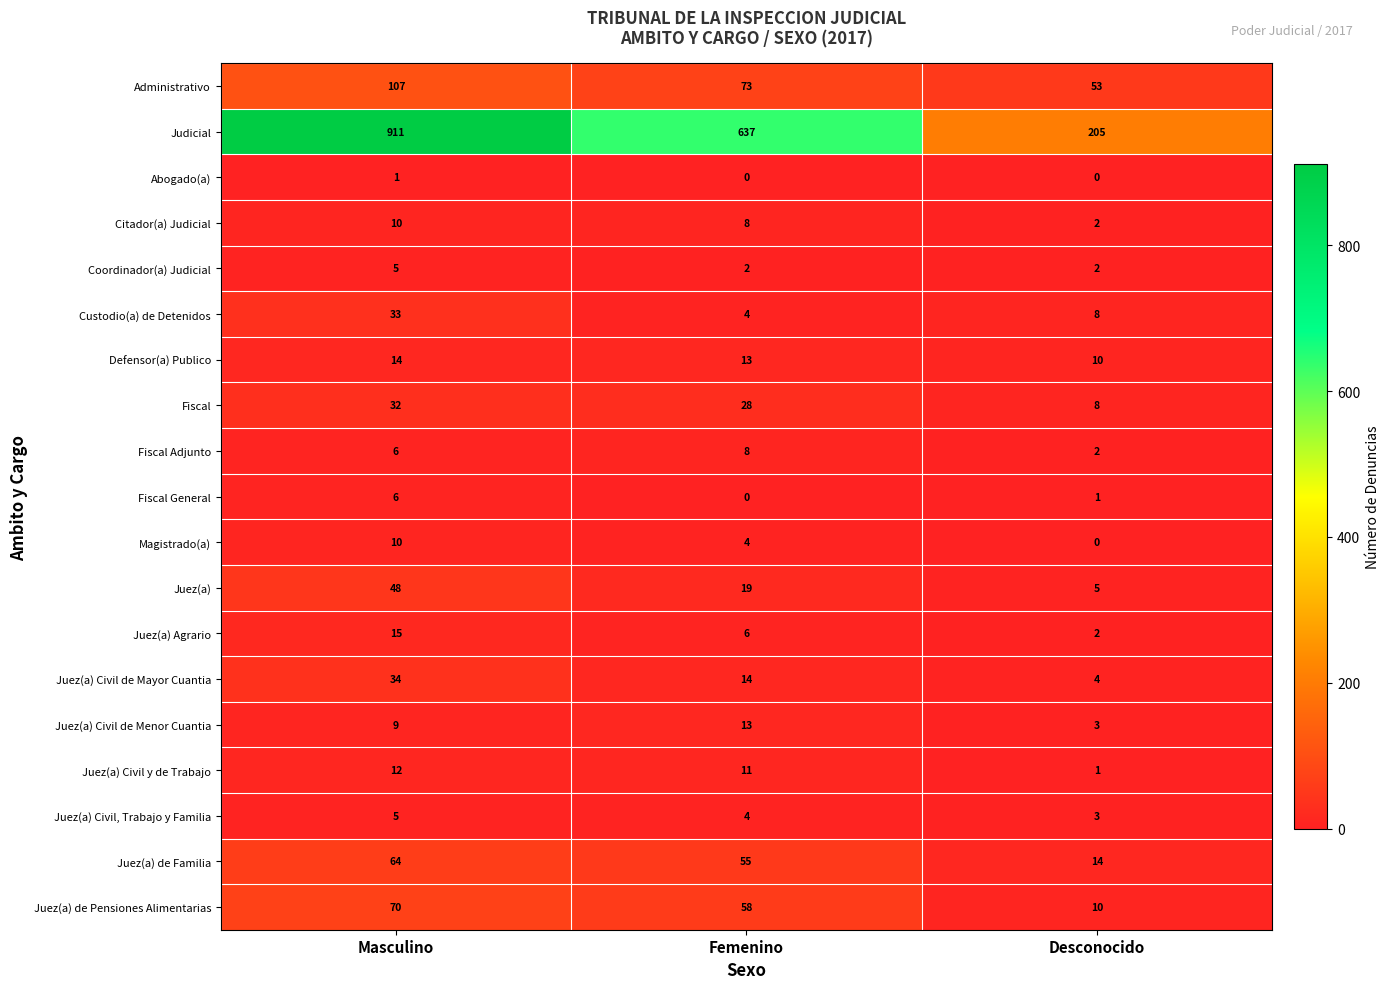

Count the Juez(a) de Pensiones Alimentarias values in the range 10 to 70.

3